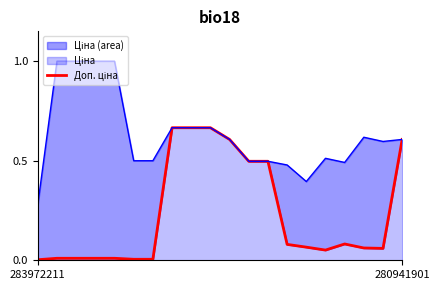

Reading left to right, what are all the values shown in this chart?

Ціна: 0.0	0.0	0.0	0.0	0.0	0.0	0.0	0.7	0.7	0.7	0.6	0.5	0.5	0.1	0.1	0.1	0.1	0.1	0.1	0.6
Доп. ціна: 0.3	1.0	1.0	1.0	1.0	0.5	0.5	0.7	0.7	0.7	0.6	0.5	0.5	0.5	0.4	0.5	0.5	0.6	0.6	0.6